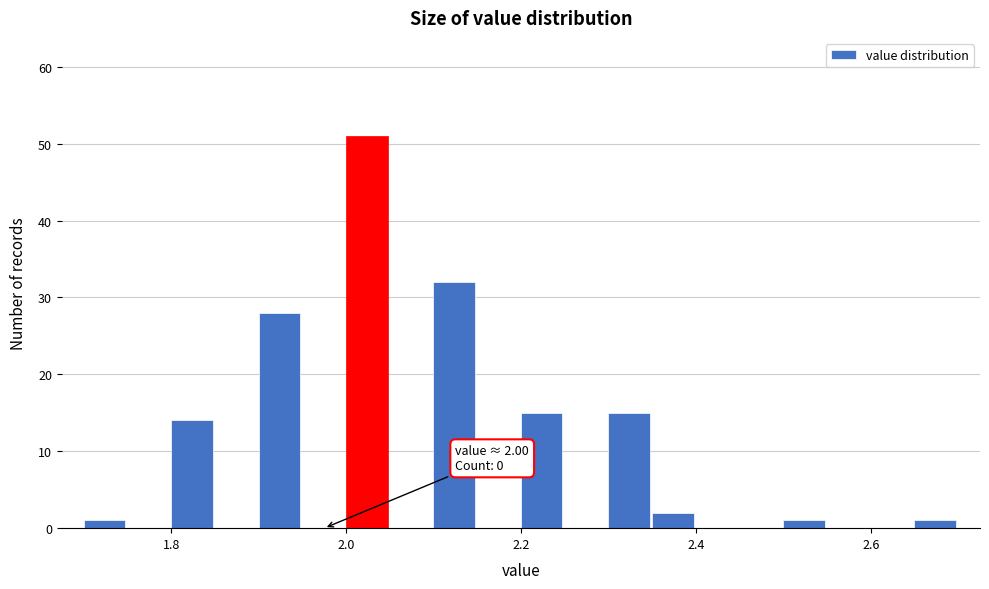

Around what value on the x-axis is the tallest bar? Give the approximate position of its centre, as read against the axis.

2.02